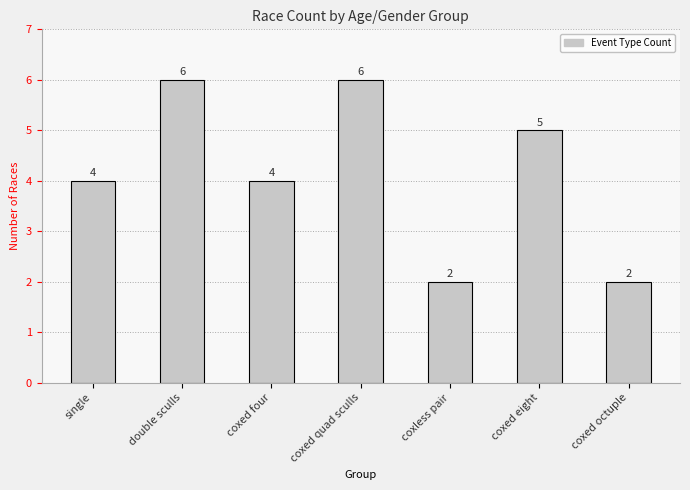

What position from the left is single?

1